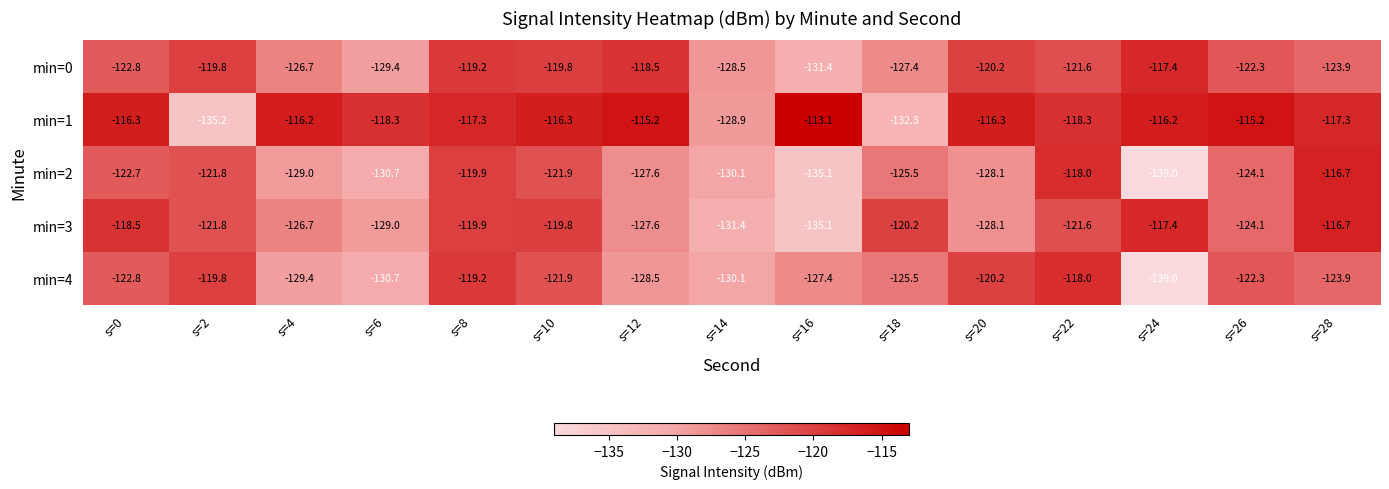

What is the maximum value shown in the chart?

-113.1